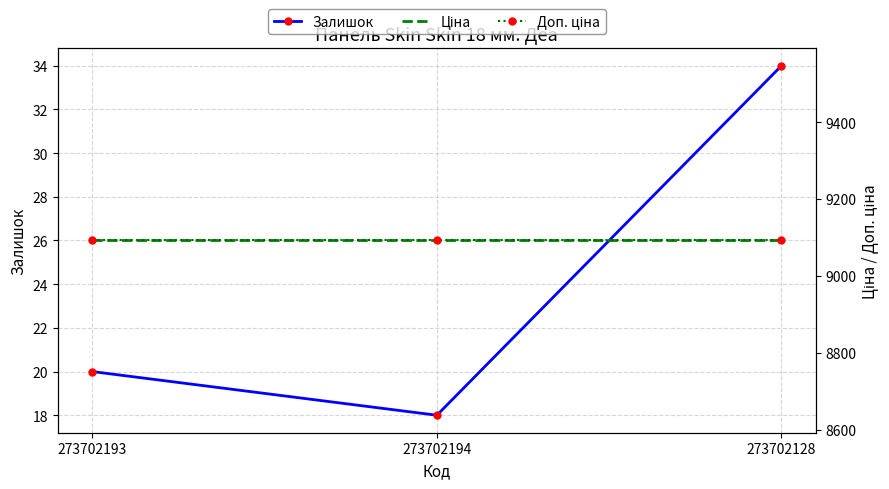

Reading left to right, list all the values displayed in this chart.

Залишок: 20.0	18.0	34.0
Ціна: 9092.0	9092.0	9092.0
Доп. ціна: 9092.0	9092.0	9092.0